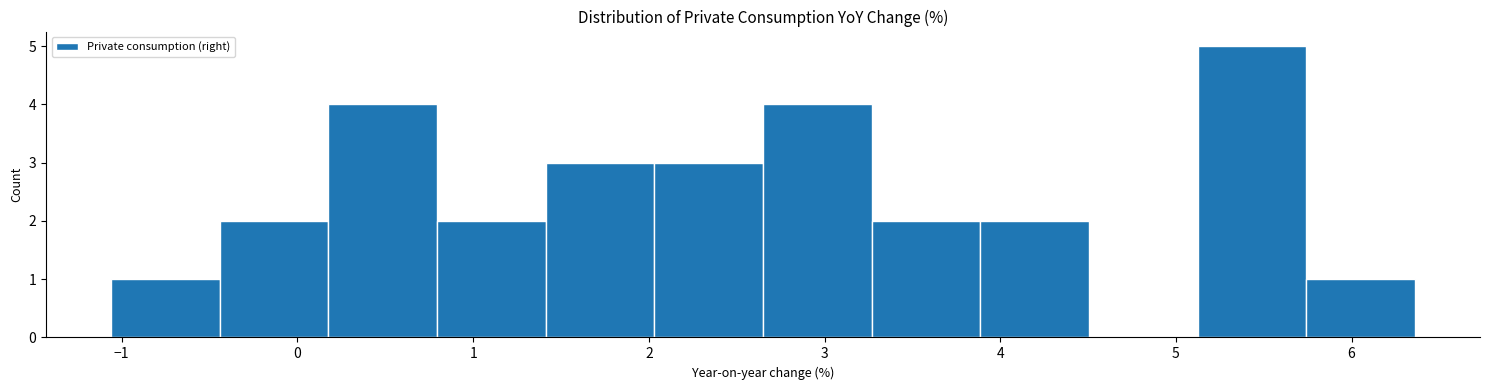

Over which range of the x-axis is the bar tallest?

5.1 to 5.7